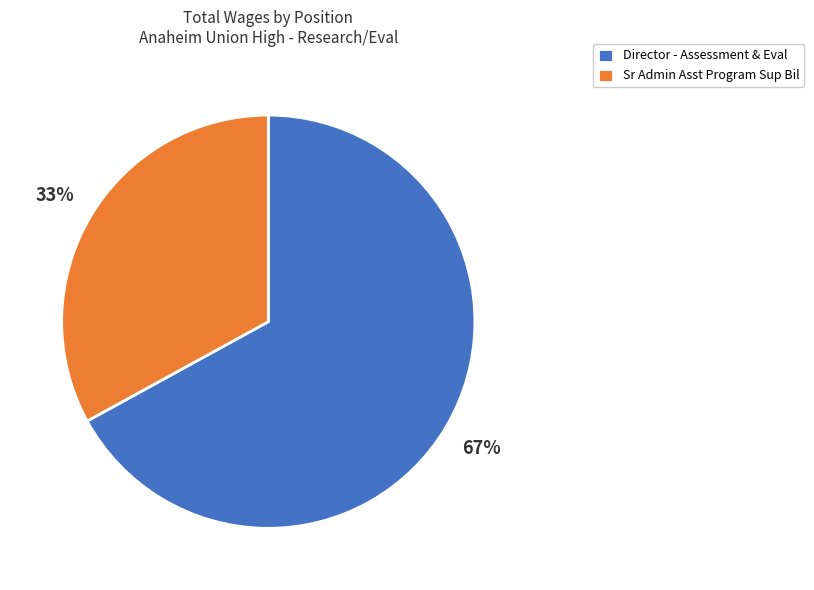

To the nearest percent, what is the combined percentage of Sr Admin Asst Program Sup Bil and Director - Assessment & Eval?

100%